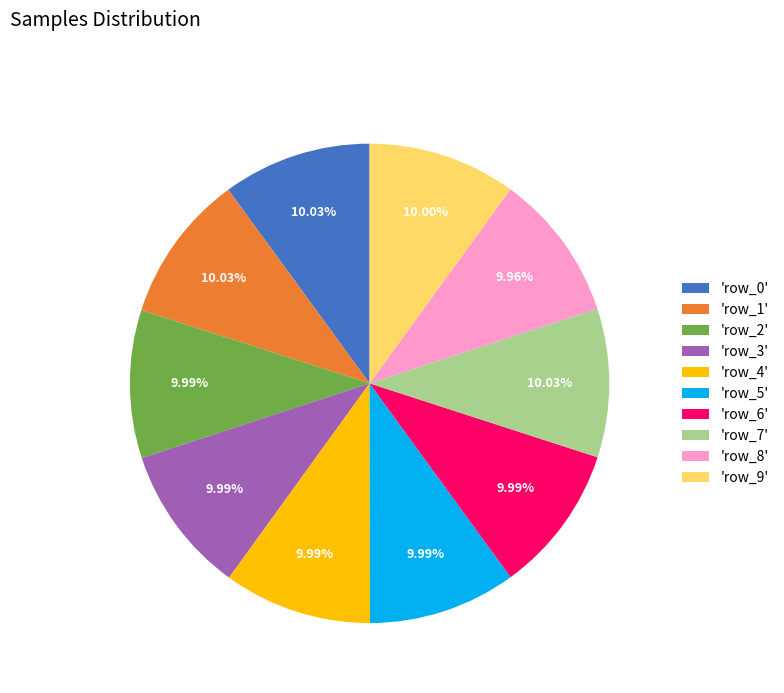

What is the ratio of the value at 'row_9' to the value at 'row_2'?

1.0